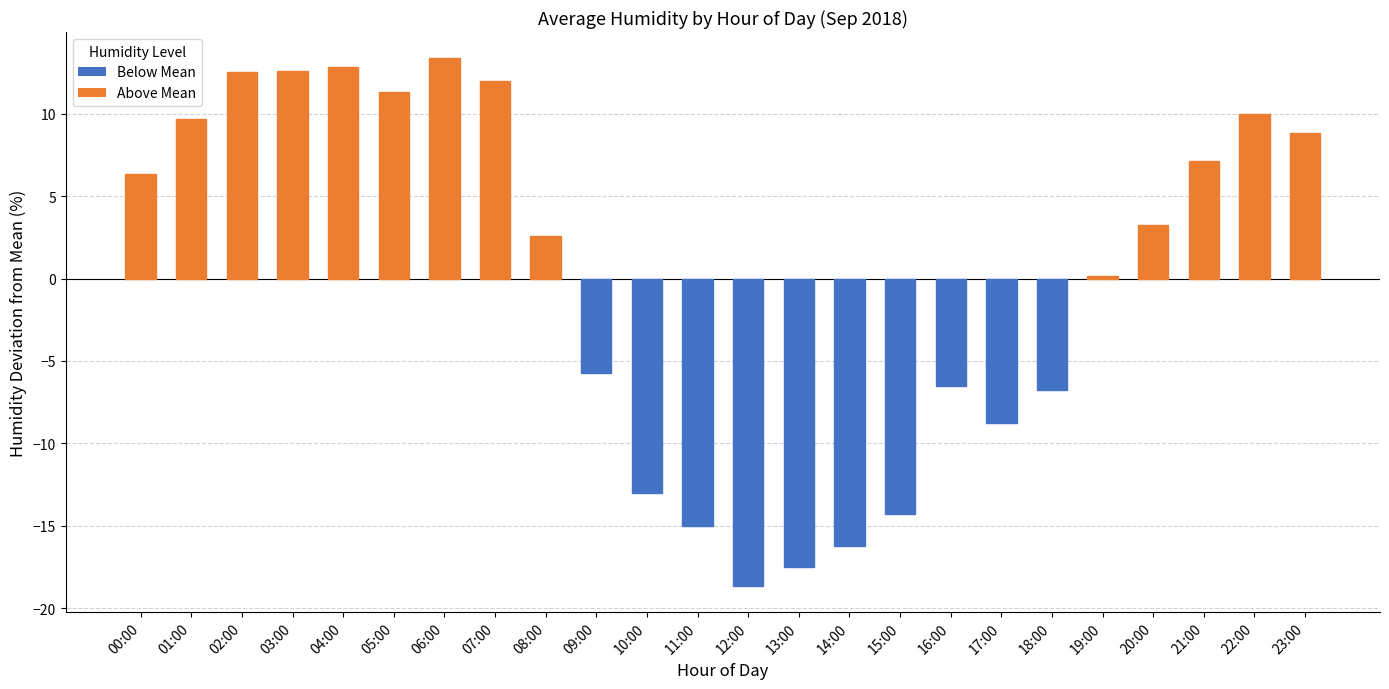

What is the greatest value displayed?

13.4